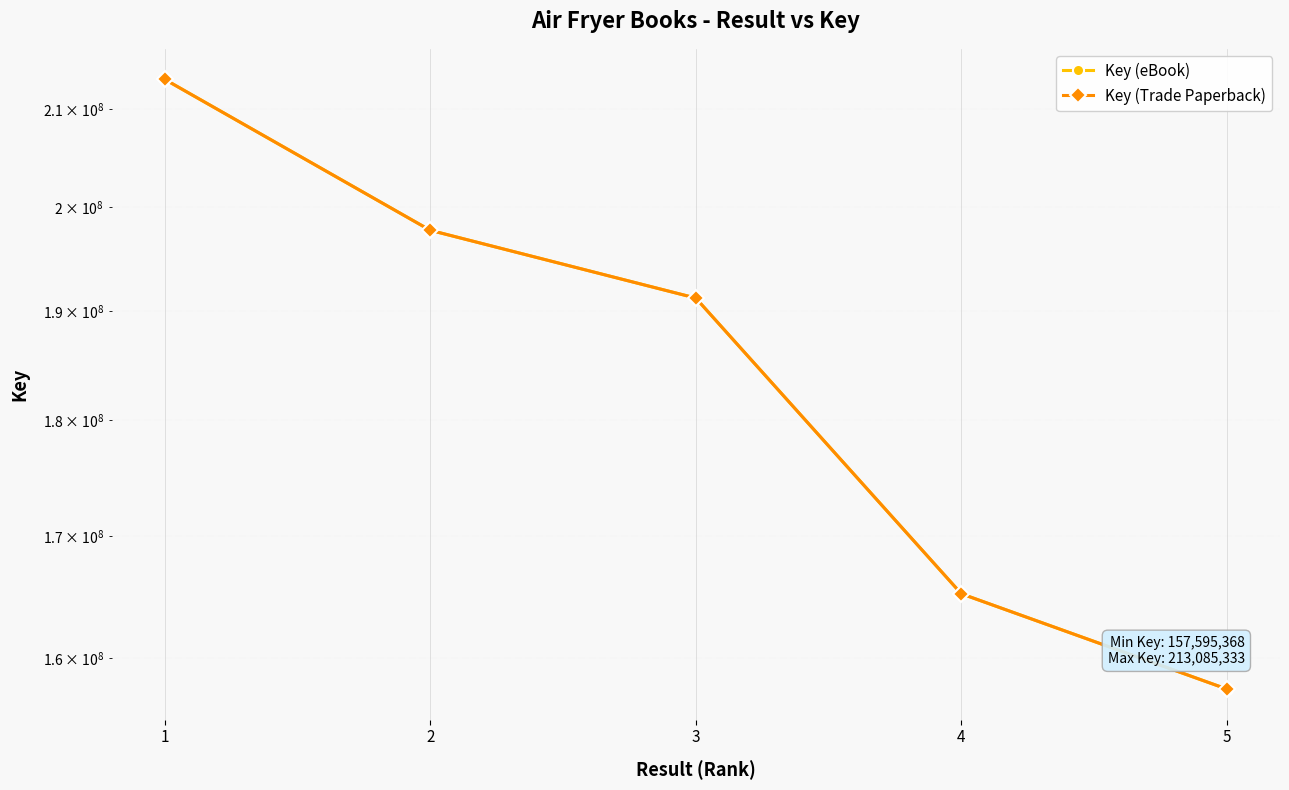

Count the Key (eBook) values in the range 165203608 to 197750314.

3